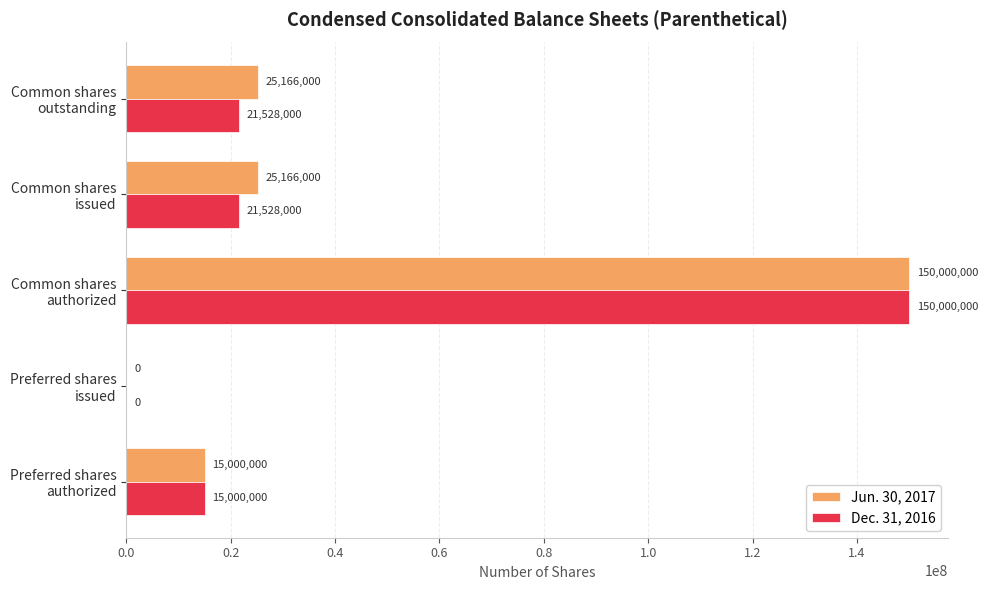

What are all the series names shown in the legend?

Jun. 30, 2017, Dec. 31, 2016